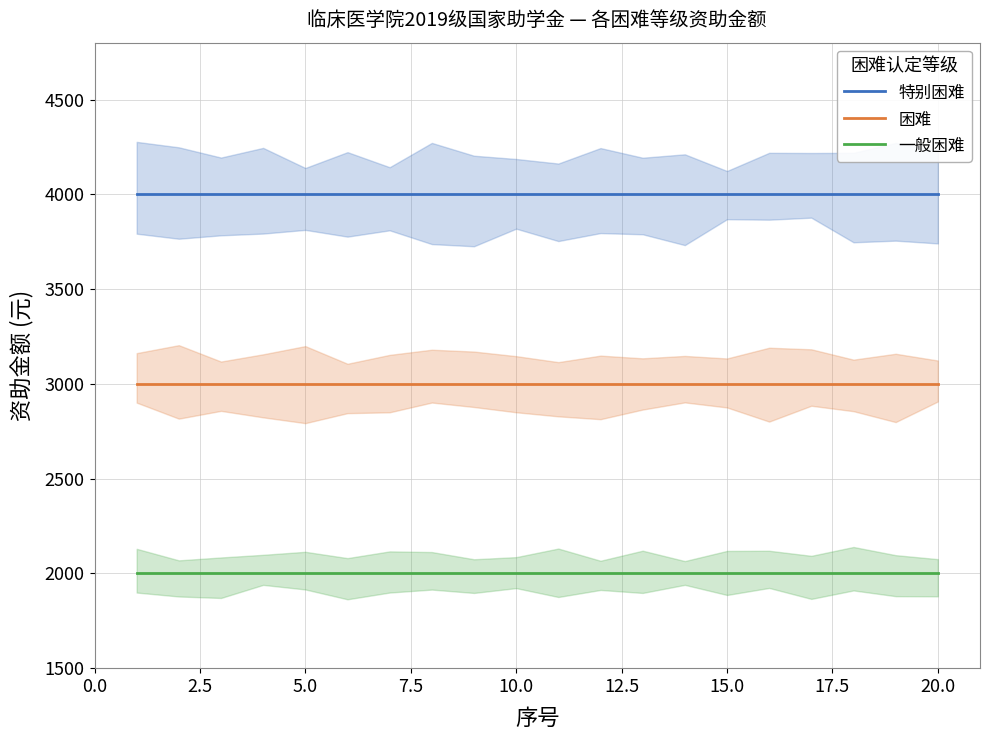

Between 22.5 and 13, which series saw the biggest shift?

特别困难